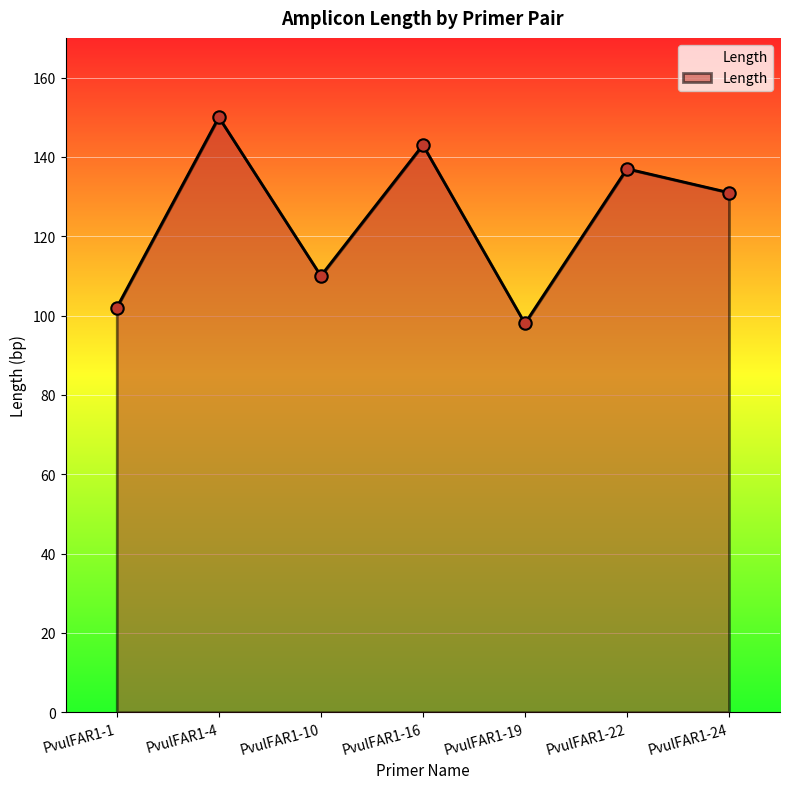

What is the ratio of the value at PvulFAR1-19 to the value at PvulFAR1-24?

0.7